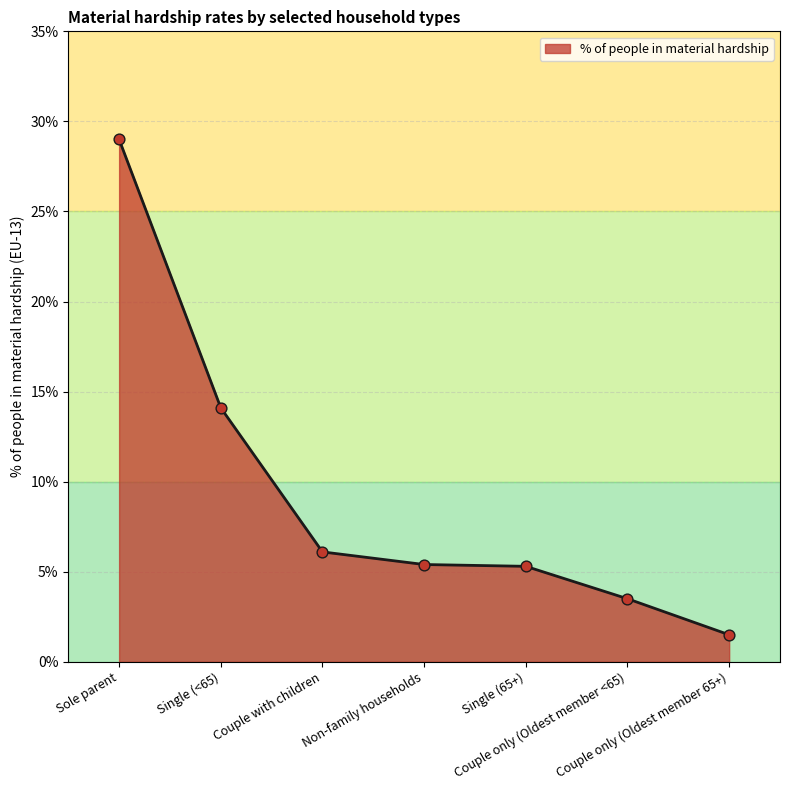

What is the change in value from Sole parent to Couple only (Oldest member 65+)?

-27.5